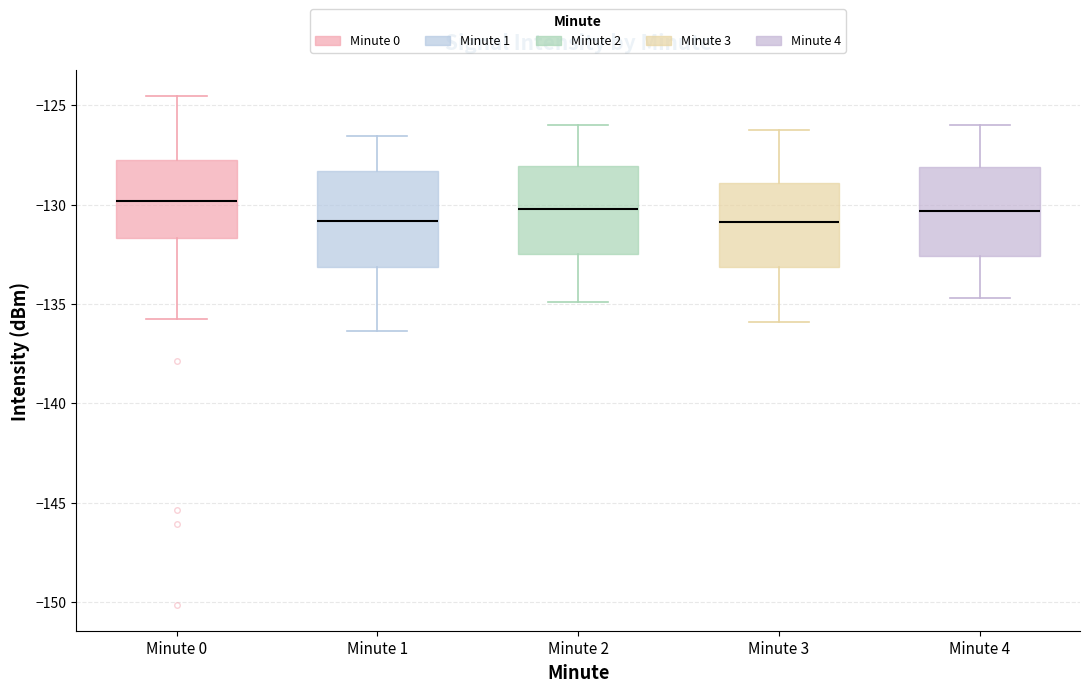

Reading left to right, read every box against the y-axis: the position of its median line, the range the box covers, and the ends of its whiskers. The values are not printed on the chart, so give them approximately, as read against the axis.

Minute 0: median -130.0, box -131.5 to -127.5, whiskers -136.0 to -124.5
Minute 1: median -131.0, box -133.0 to -128.5, whiskers -136.5 to -126.5
Minute 2: median -130.0, box -132.5 to -128.0, whiskers -135.0 to -126.0
Minute 3: median -131.0, box -133.0 to -129.0, whiskers -136.0 to -126.0
Minute 4: median -130.5, box -132.5 to -128.0, whiskers -134.5 to -126.0